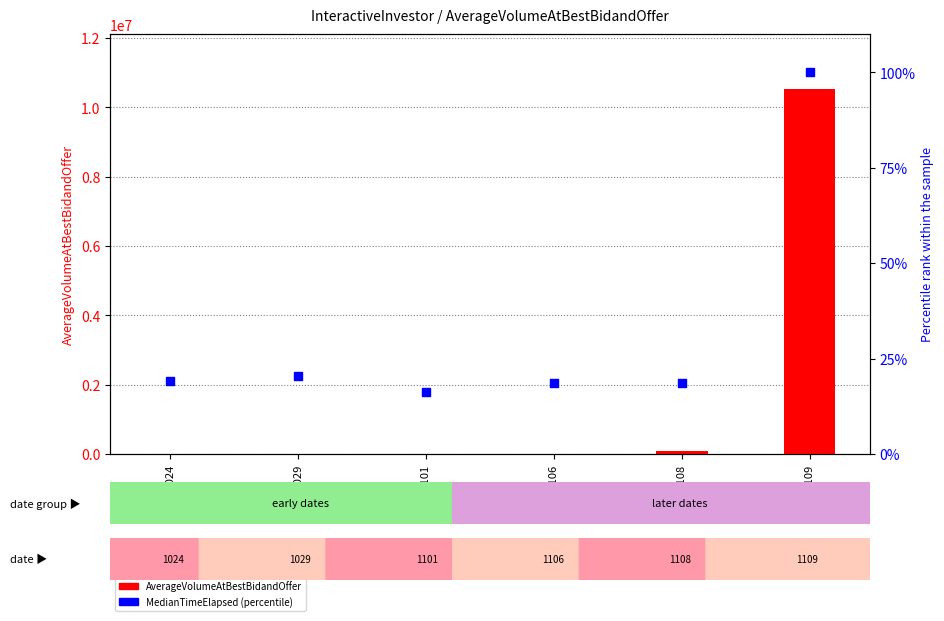

At which category is the sum across all series the highest?

20181109